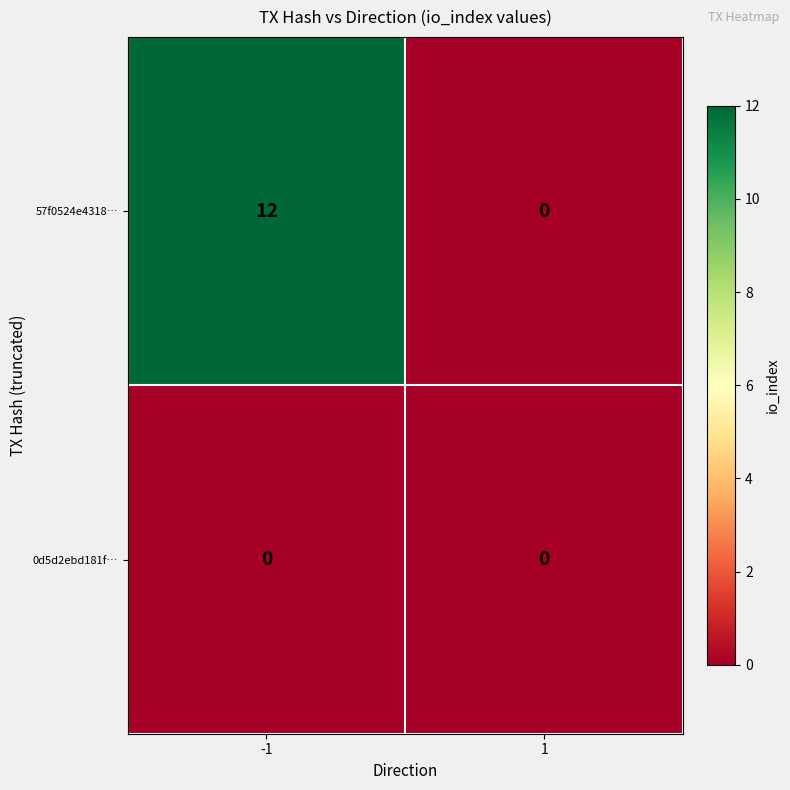

The 0d5d2ebd181f… series shows 0 at 1. True or false?

True